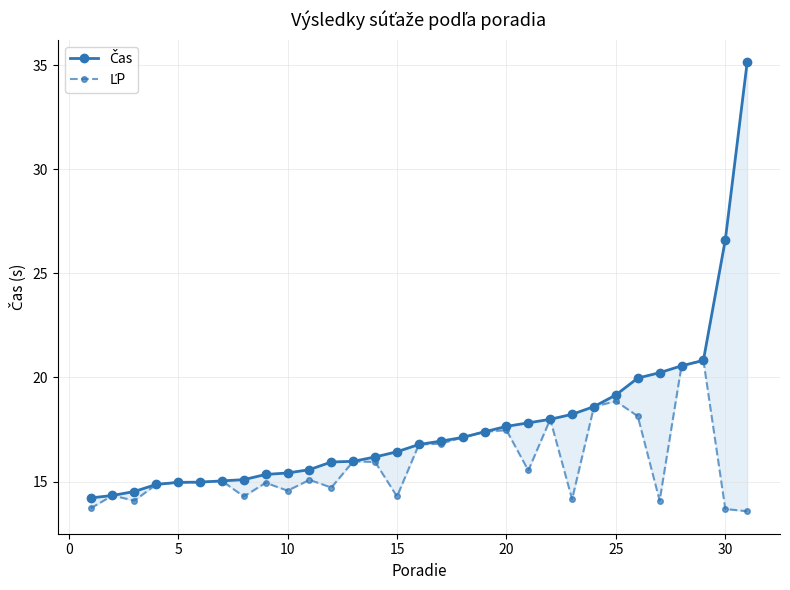

Is the value of ĽP at 29 greater than the value of Čas at −5?

No